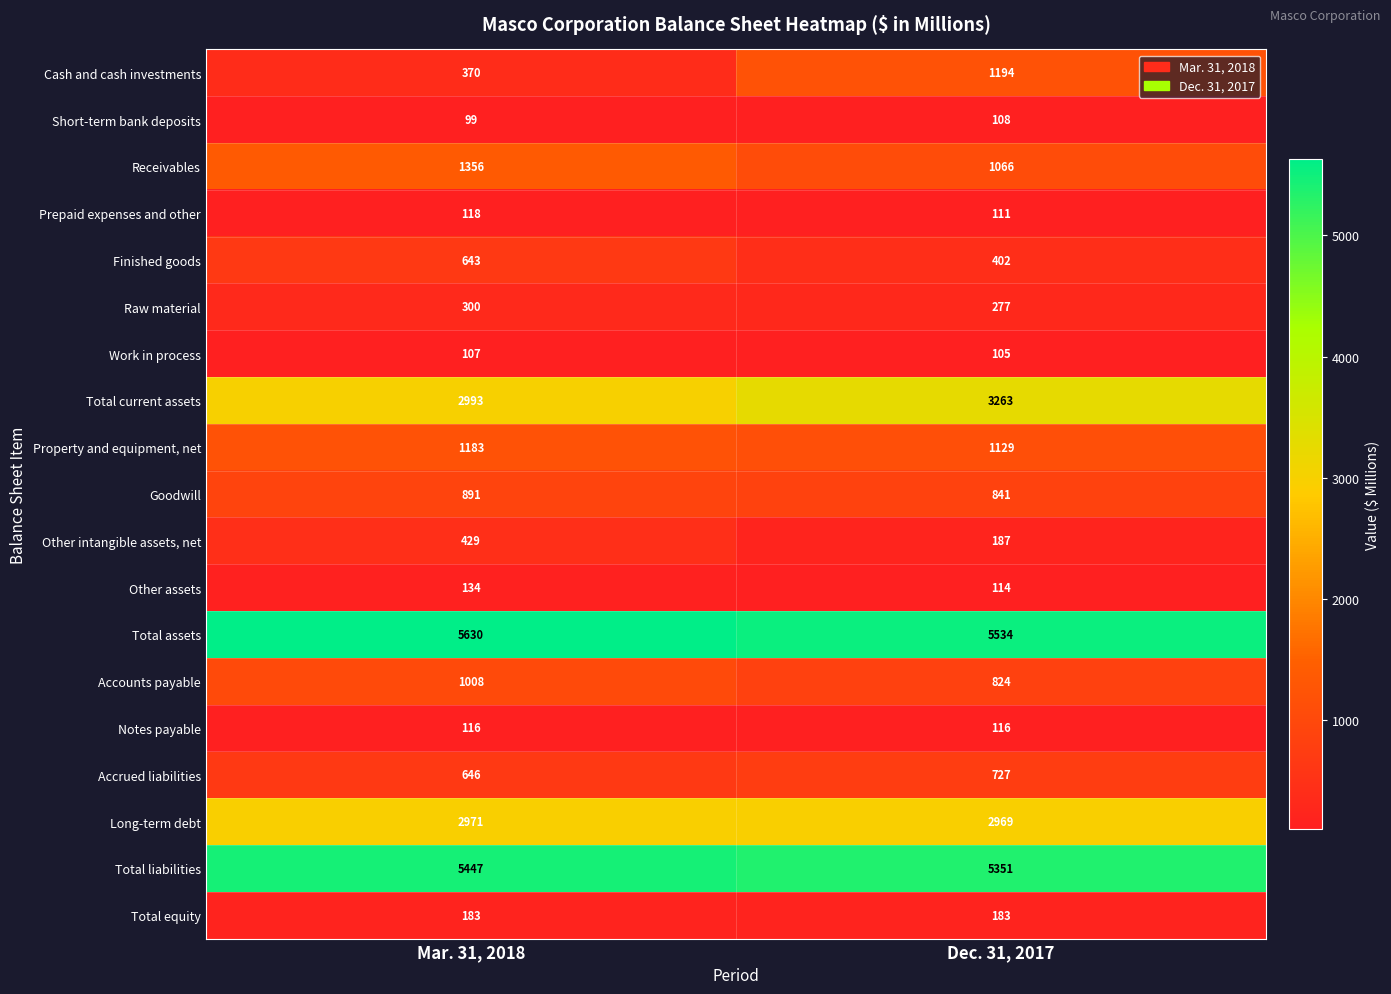

At which category is the sum across all series the highest?

Mar. 31, 2018